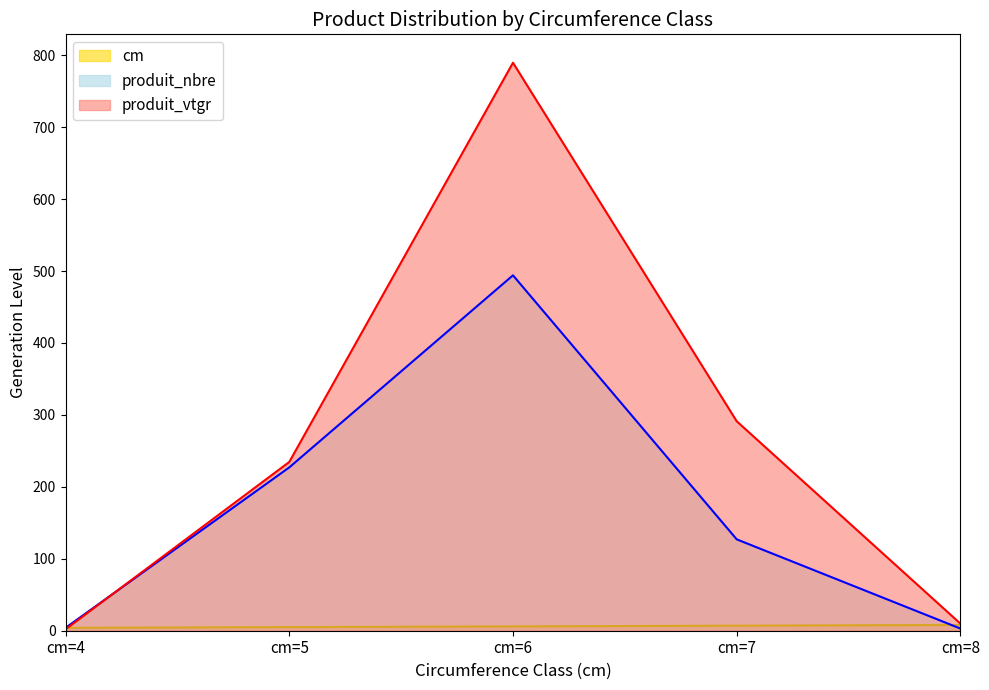

What is the total value across all series at cm=4?

10.0